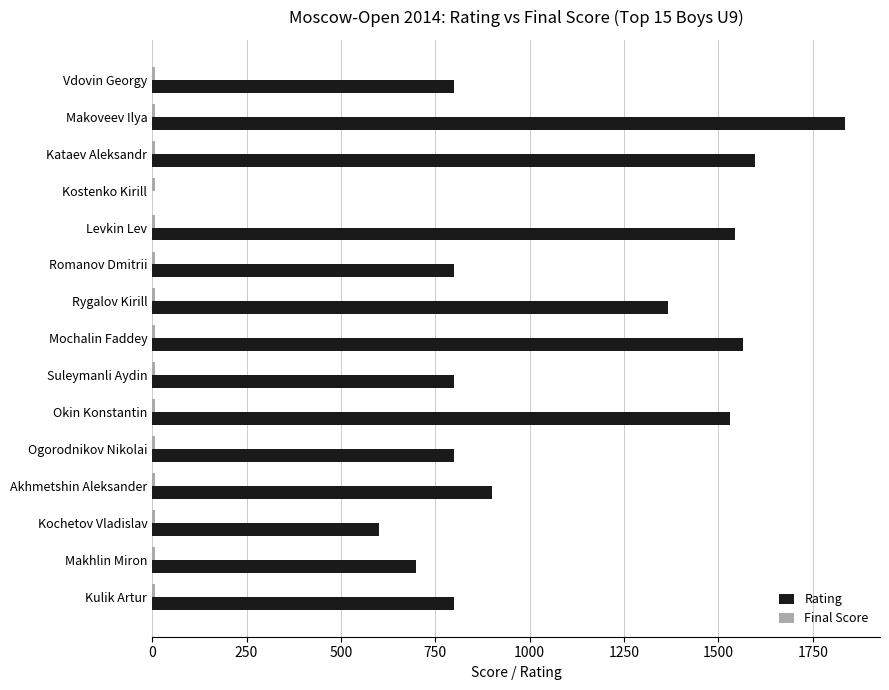

At which category is the sum across all series the highest?

Makoveev Ilya